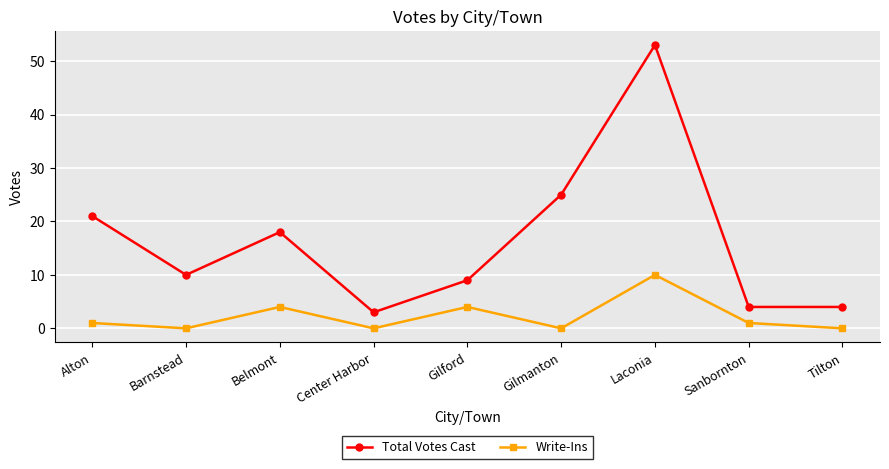

Where is Total Votes Cast nearest to the value 28?

Gilmanton